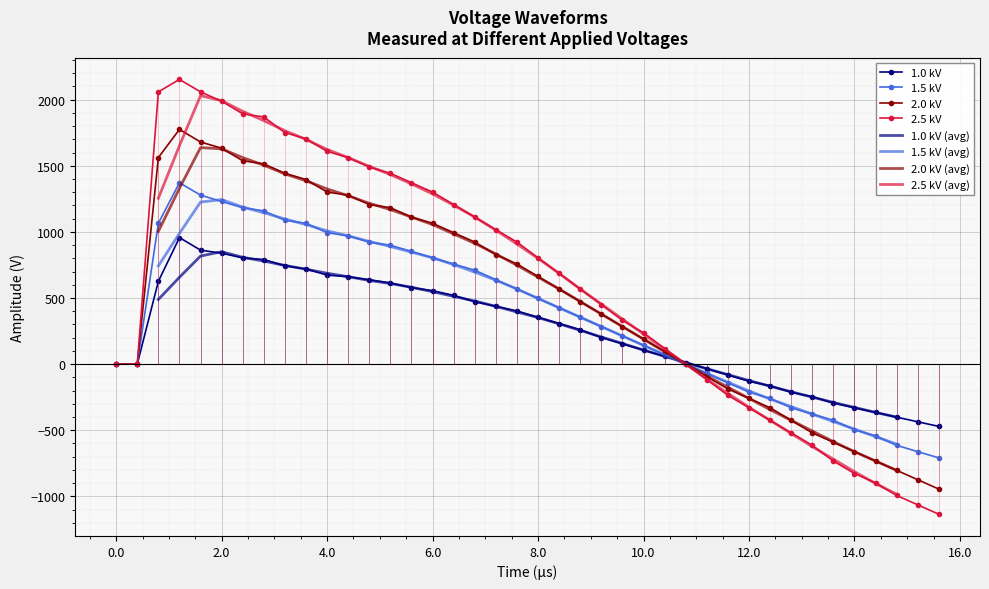

Is it true that 2.5 kV equals 0 at 0.0?

True